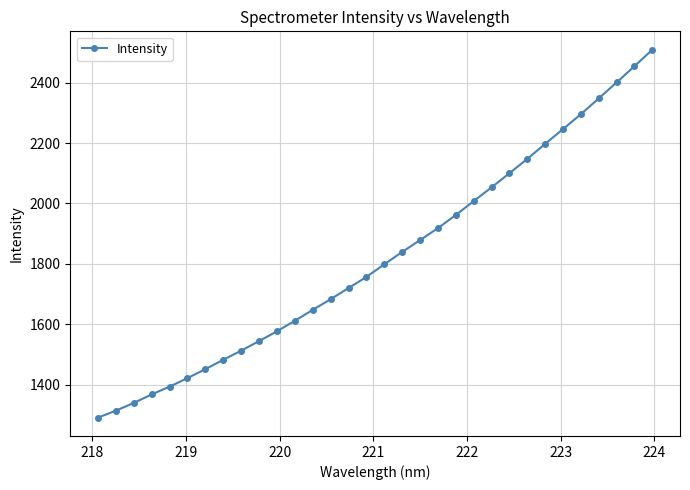

What is the value of the 16th point from the left?

1756.5